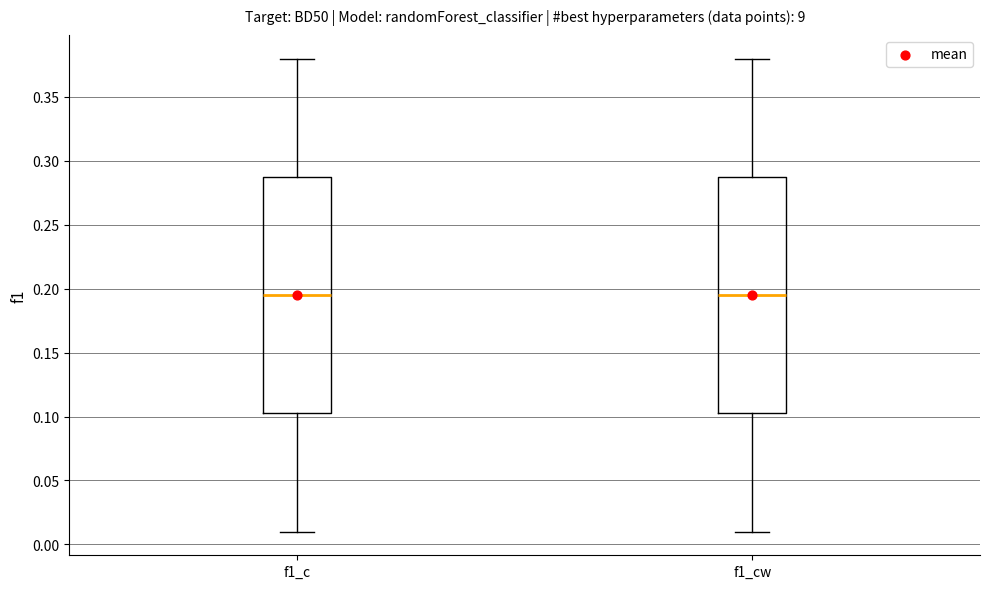

Where is the lower edge of the box for f1_cw on the y-axis? The values are not printed on the chart, so give them approximately, as read against the axis.

0.105